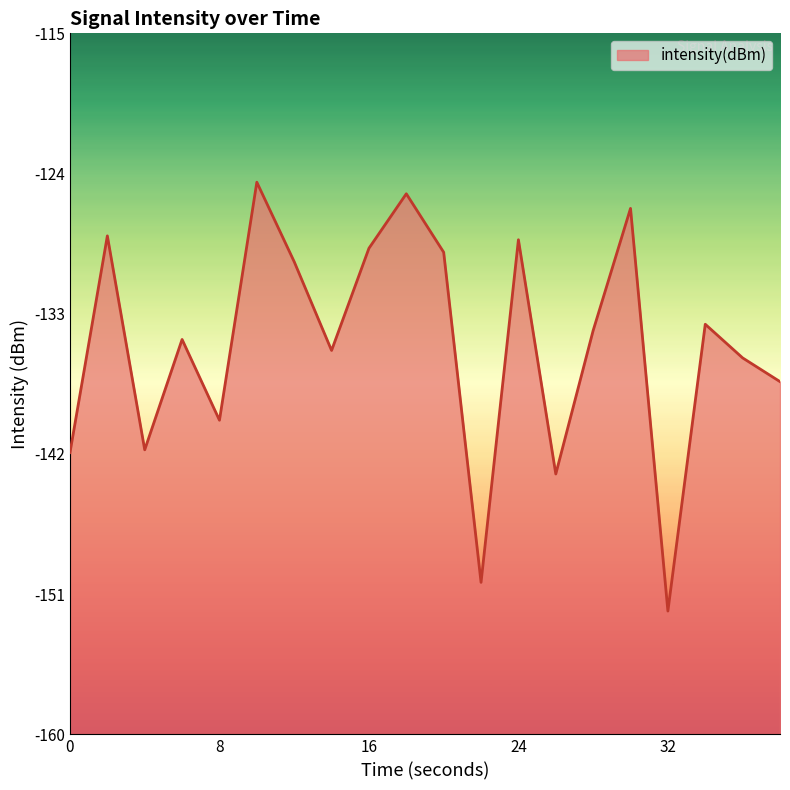

Reading right to left, what are all the values shown in this chart?

38=-137.4	36=-135.8	34=-133.7	32=-152.1	30=-126.2	28=-134.1	26=-143.3	24=-128.2	22=-150.2	20=-129.1	18=-125.3	16=-128.8	14=-135.4	12=-129.7	10=-124.6	8=-139.8	6=-134.6	4=-141.7	2=-128.0	0=-141.9